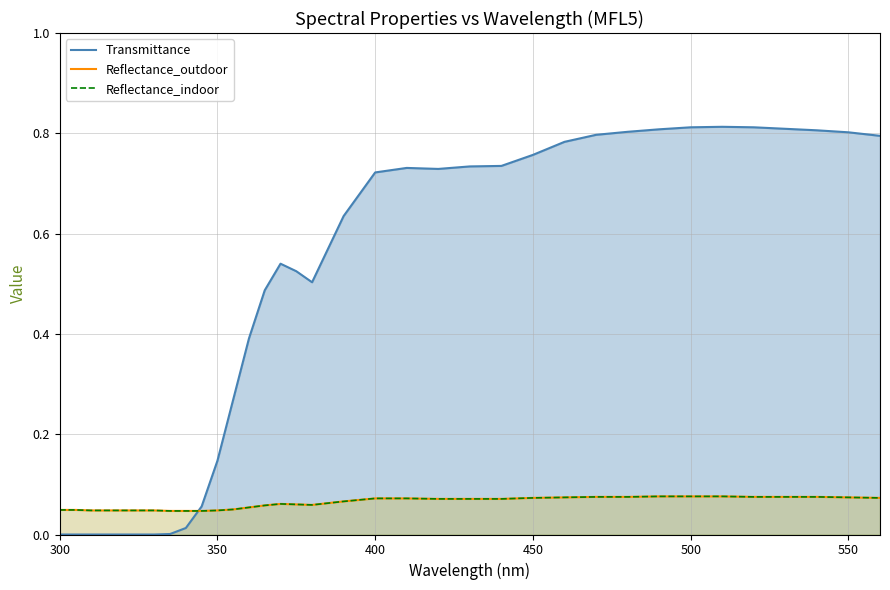

Which category has the lowest value in the Transmittance series?

300